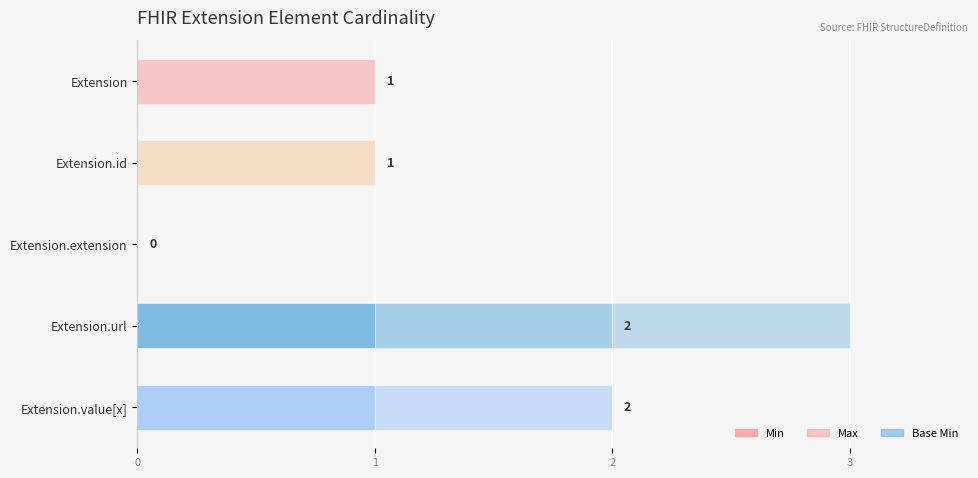

Reading left to right, list all the values displayed in this chart.

Min: 0	0	0	1	1
Max: 1	1	0	1	1
Base Min: 0	0	0	1	0